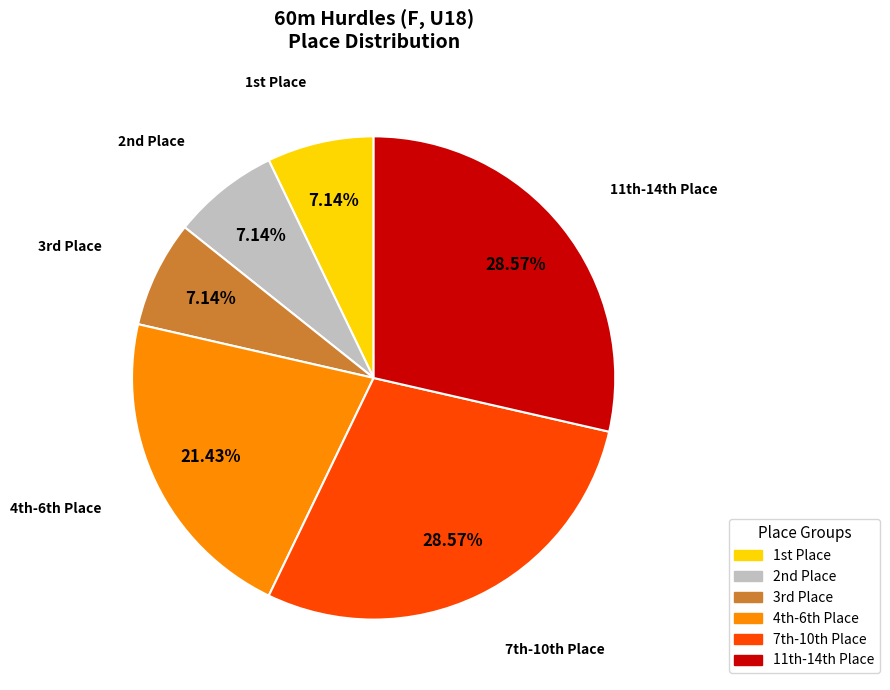

Does any single category account for the majority?

No